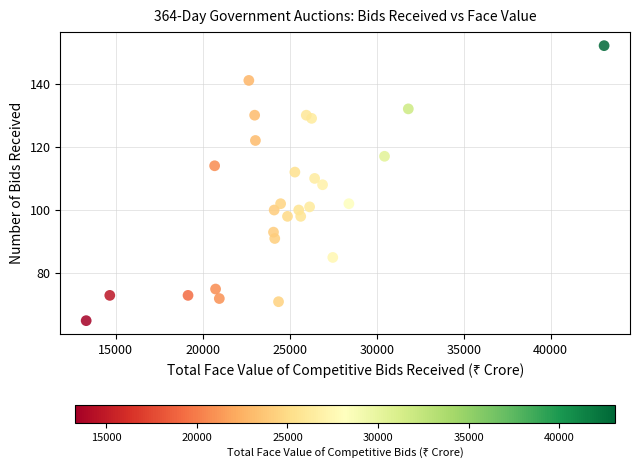

What is the range of X values (max minus min)?

29783